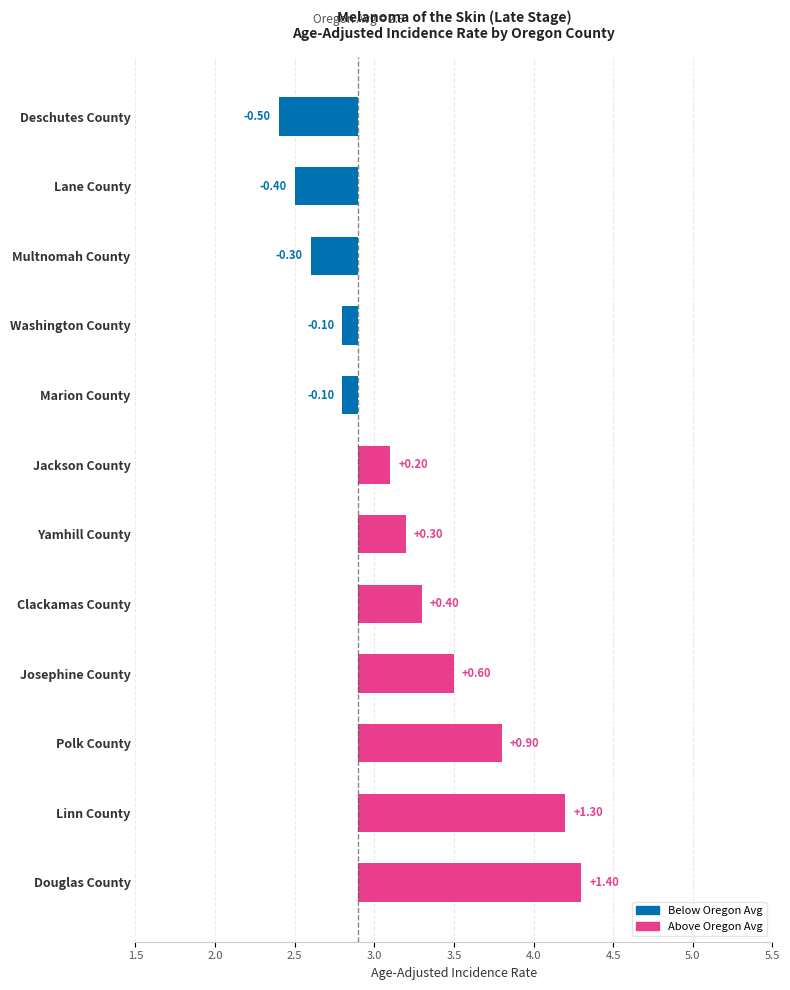

True or false: the data shows 0.2 at Josephine County.

False